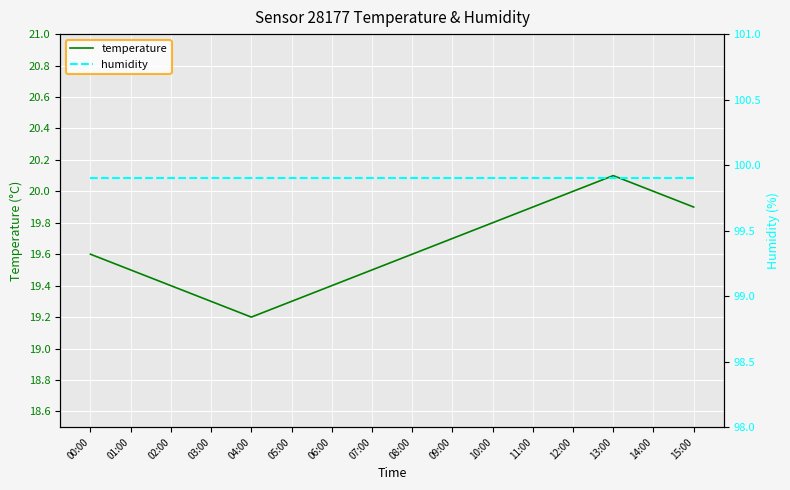

In temperature, how many points are lower than both neighbors (excluding endpoints)?

1